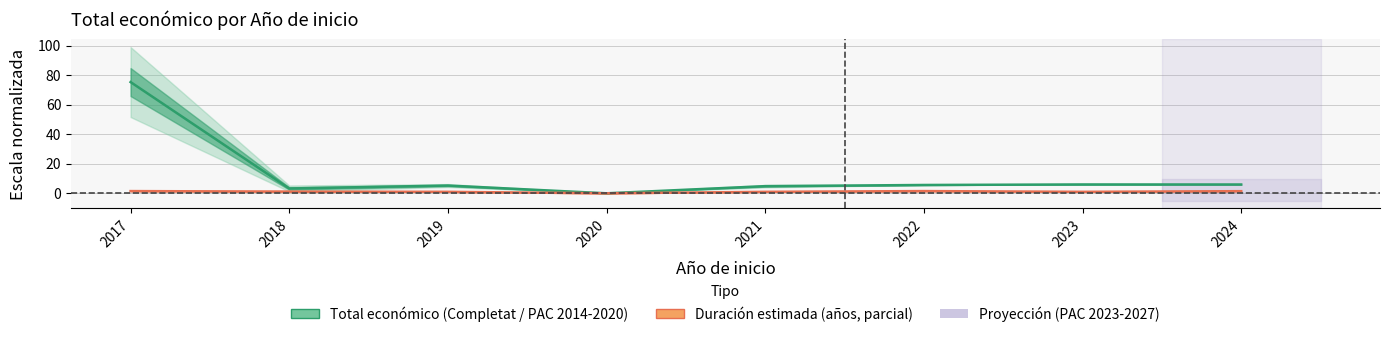

At how many categories does at least one series exceed 43?

1